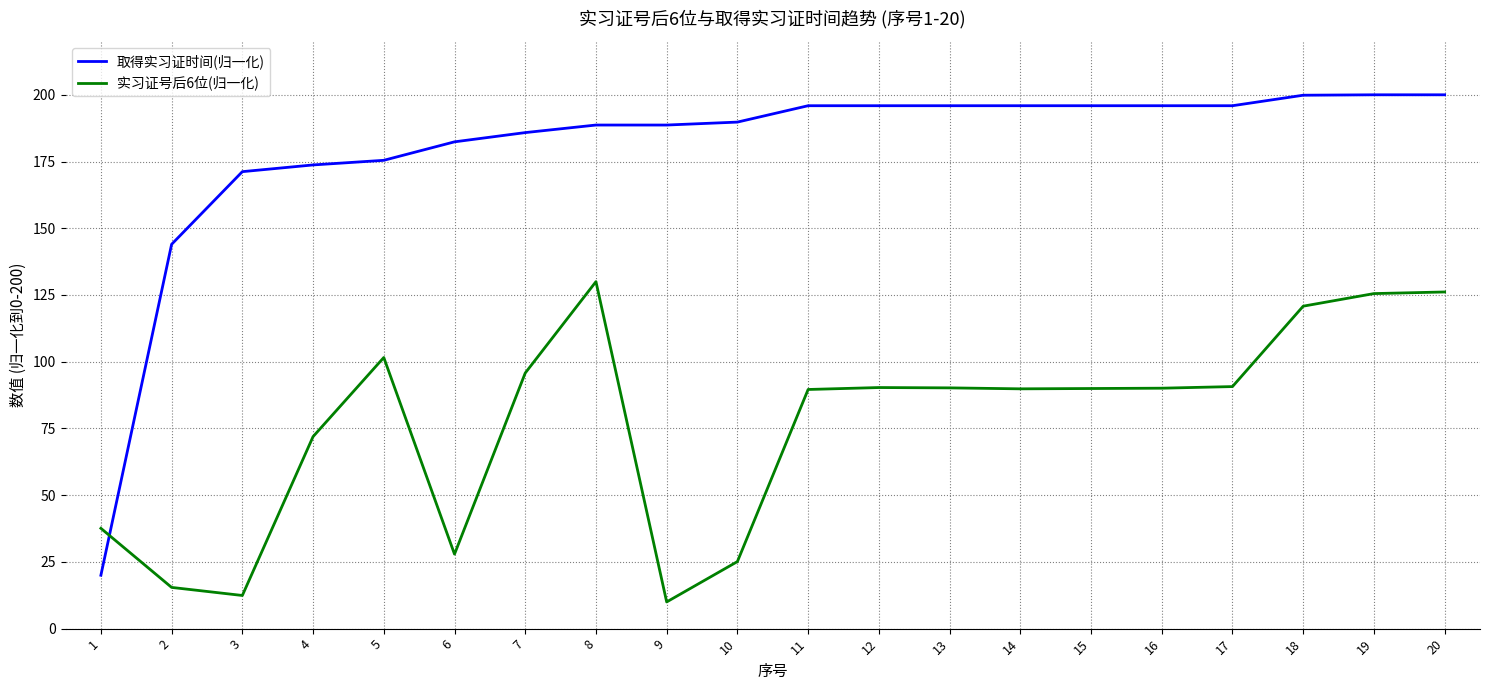

Is it true that 取得实习证时间(归一化) equals 173.7 at 4?

True